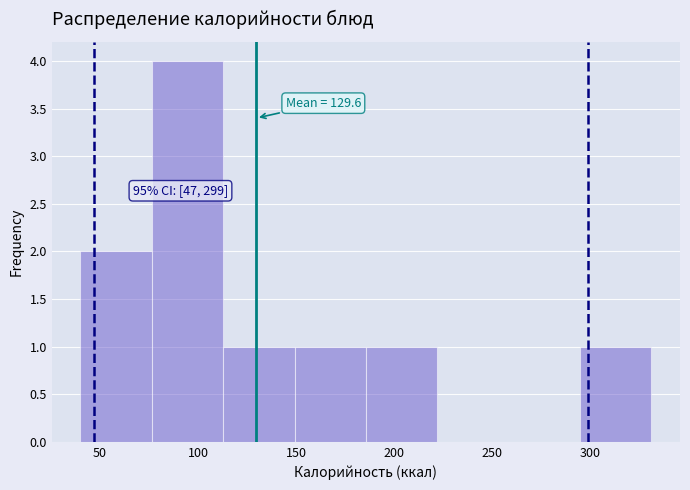

Which range on the x-axis has the tallest bar?

75 to 115